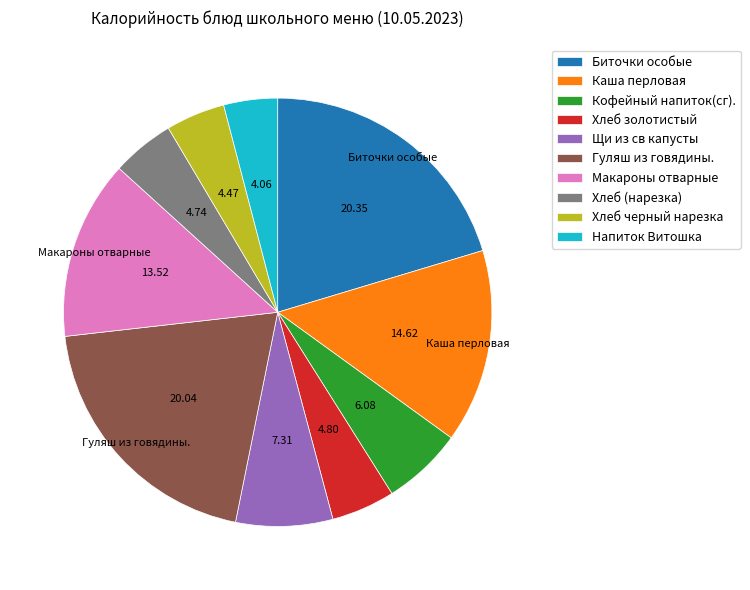

Is it true that Биточки особые is 28% of the pie?

False